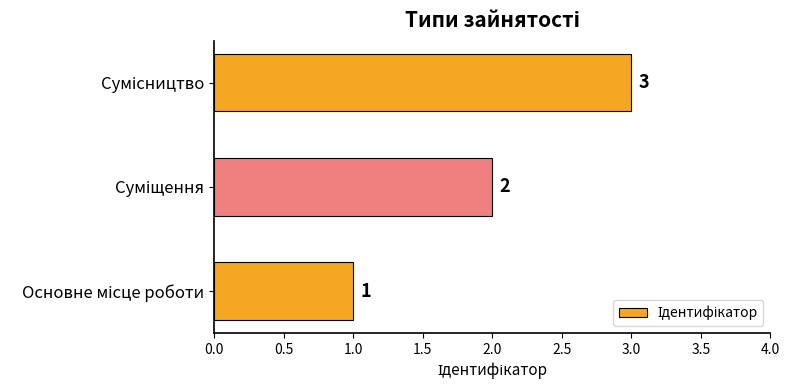

What is the maximum value shown in the chart?

3